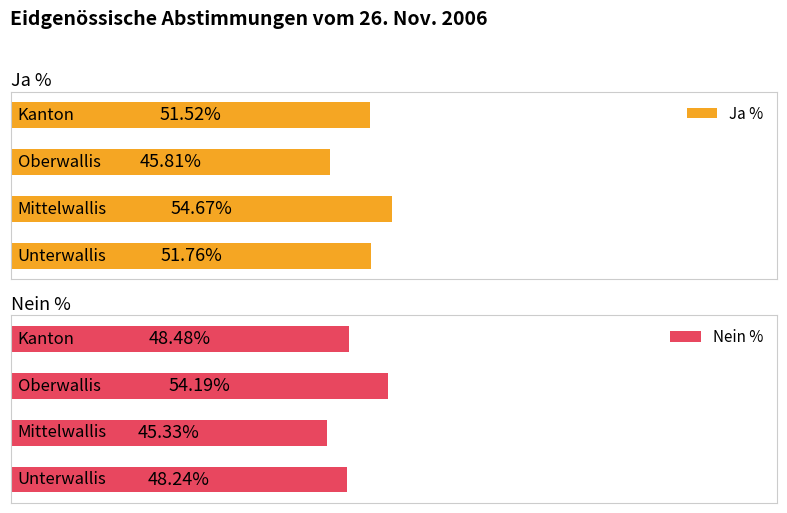

Between 1 and 3, which series saw the biggest shift?

Ja %